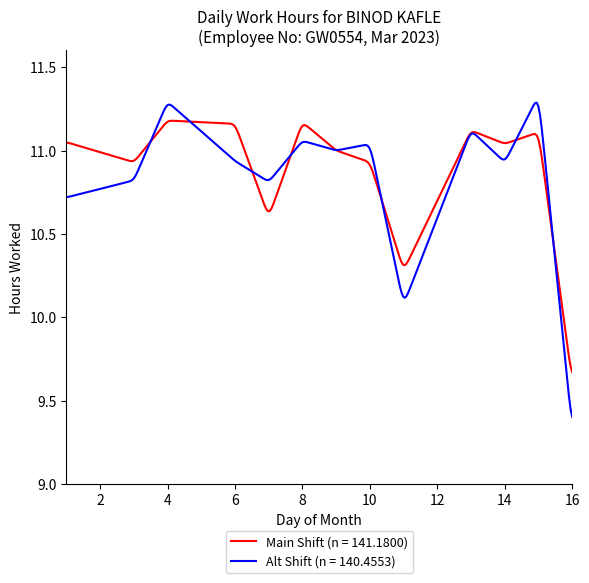

Which series has the largest range (max minus min)?

Alt Shift (n = 140.4553)